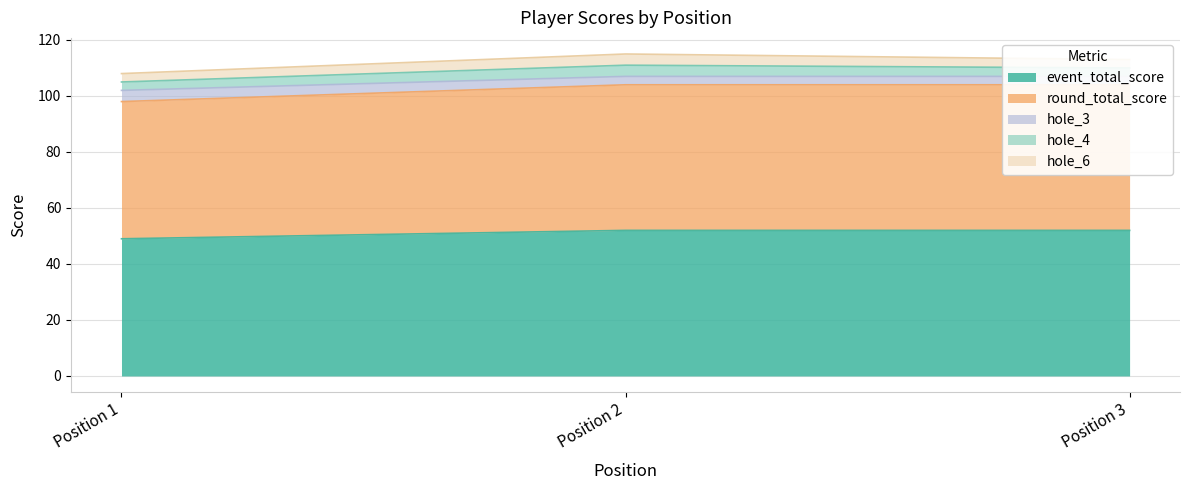

True or false: event_total_score has a value of 17 at Position 3.

False